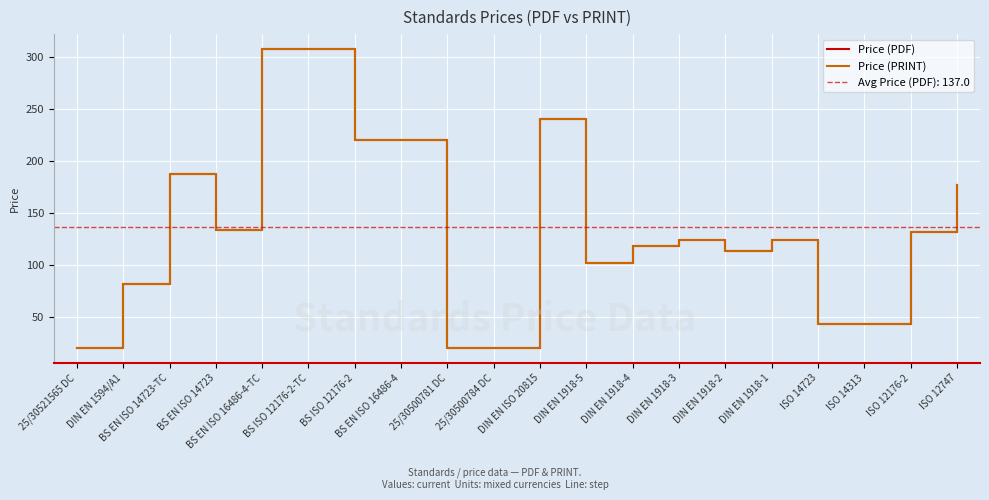

What is the maximum value shown in the chart?

308.0